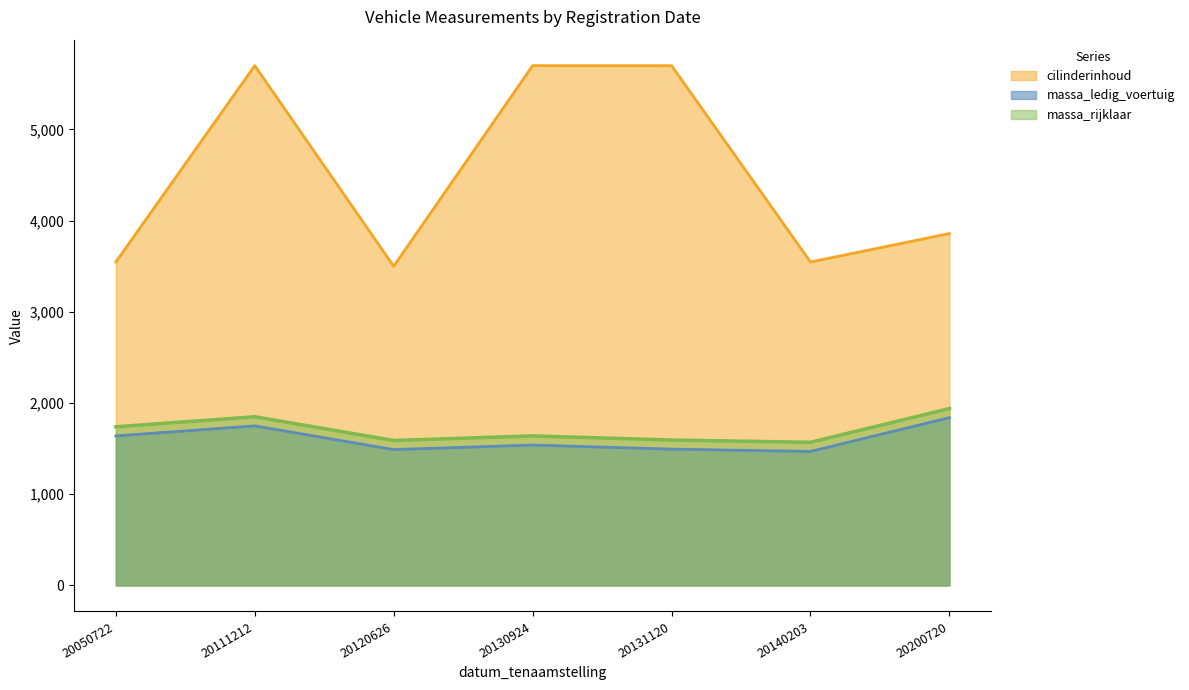

Which series changed the most between 20111212 and 20120626?

cilinderinhoud